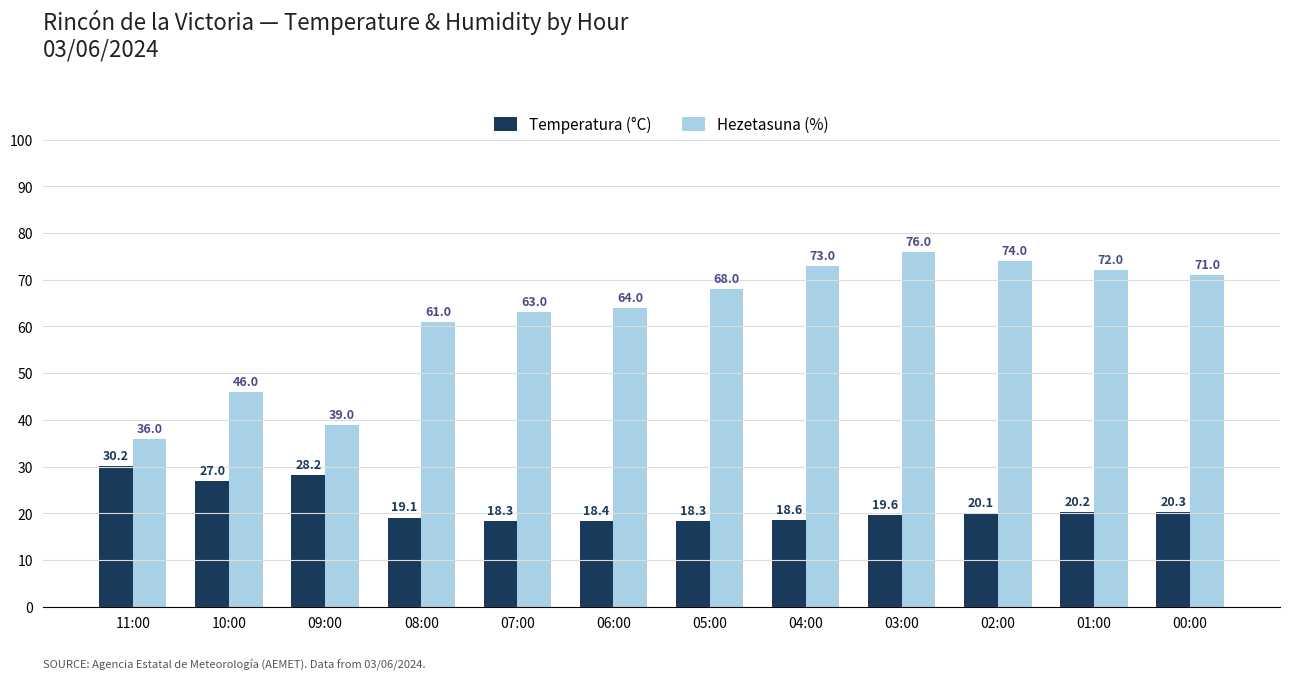

What is the difference between the highest and lowest values at 02:00?

53.9